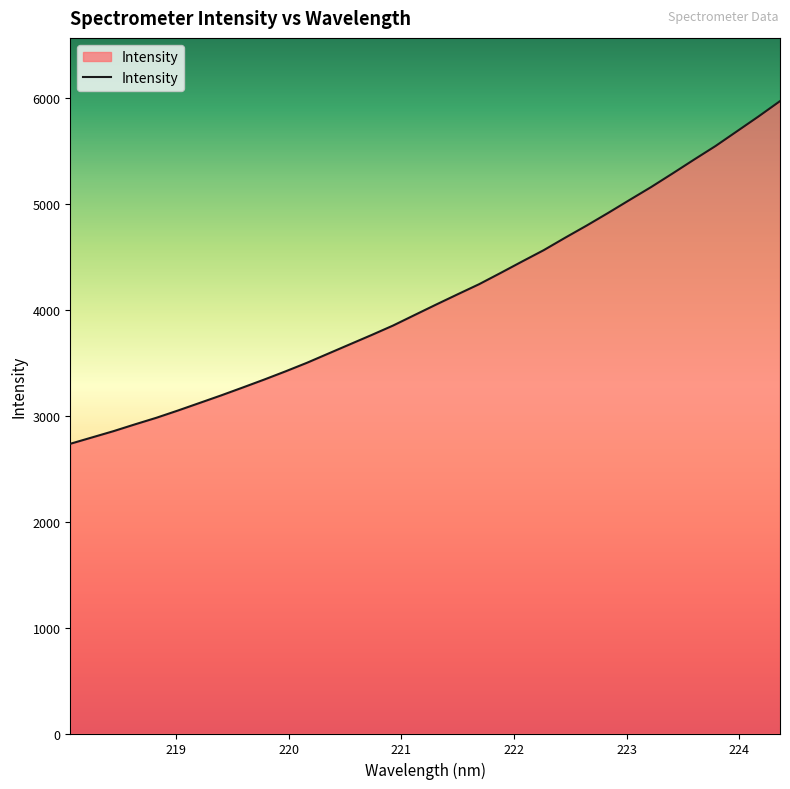

Does the chart have visible grid lines?

No